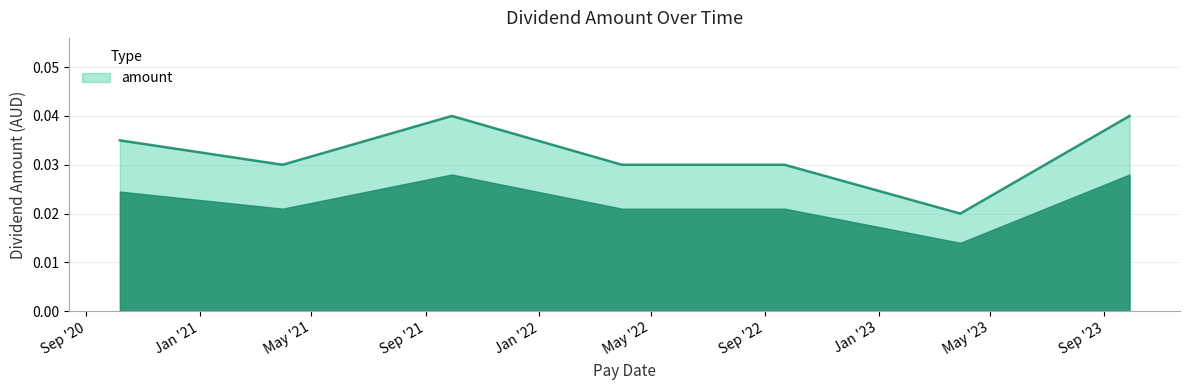

True or false: the data has more than 0 interior local peaks.

True